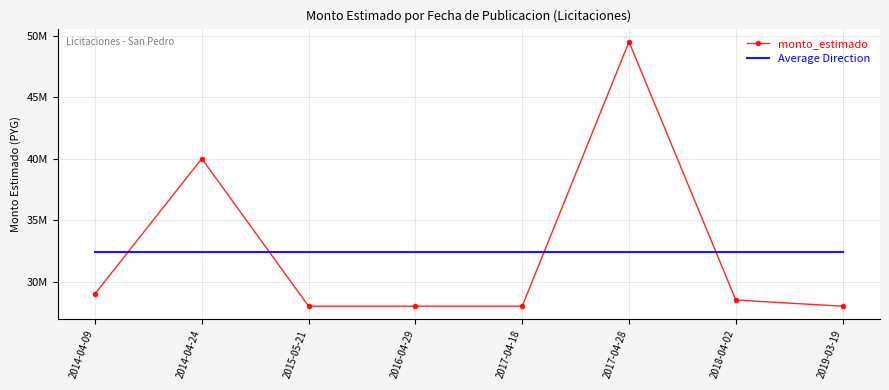

What are all the series names shown in the legend?

monto_estimado, Average Direction